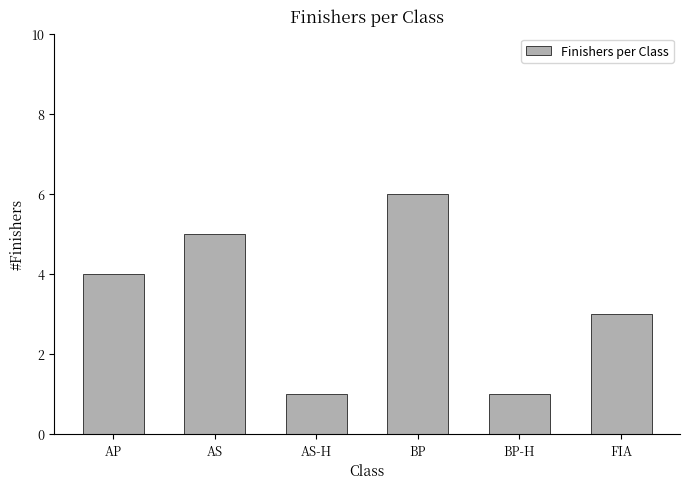

What is the sum of the values at BP-H and BP?

7